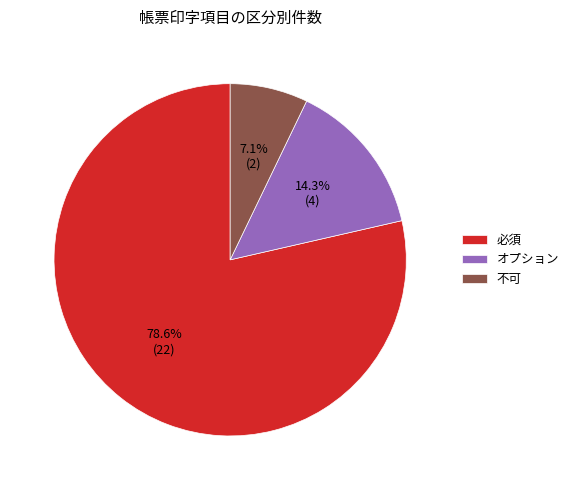

The 不可 slice represents 7% of the pie. True or false?

True